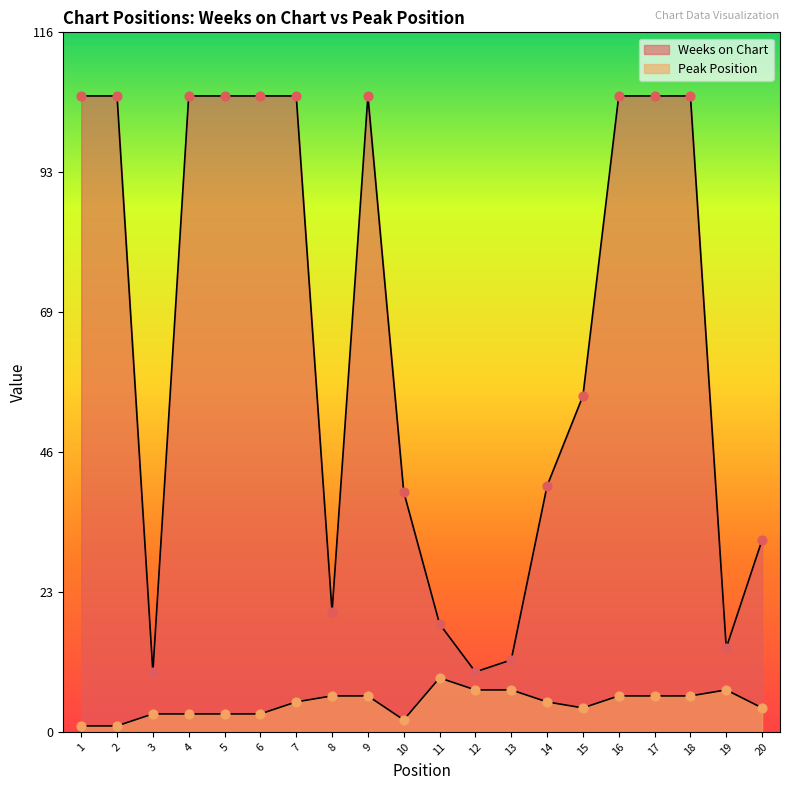

What are all the series names shown in the legend?

Weeks on Chart, Peak Position